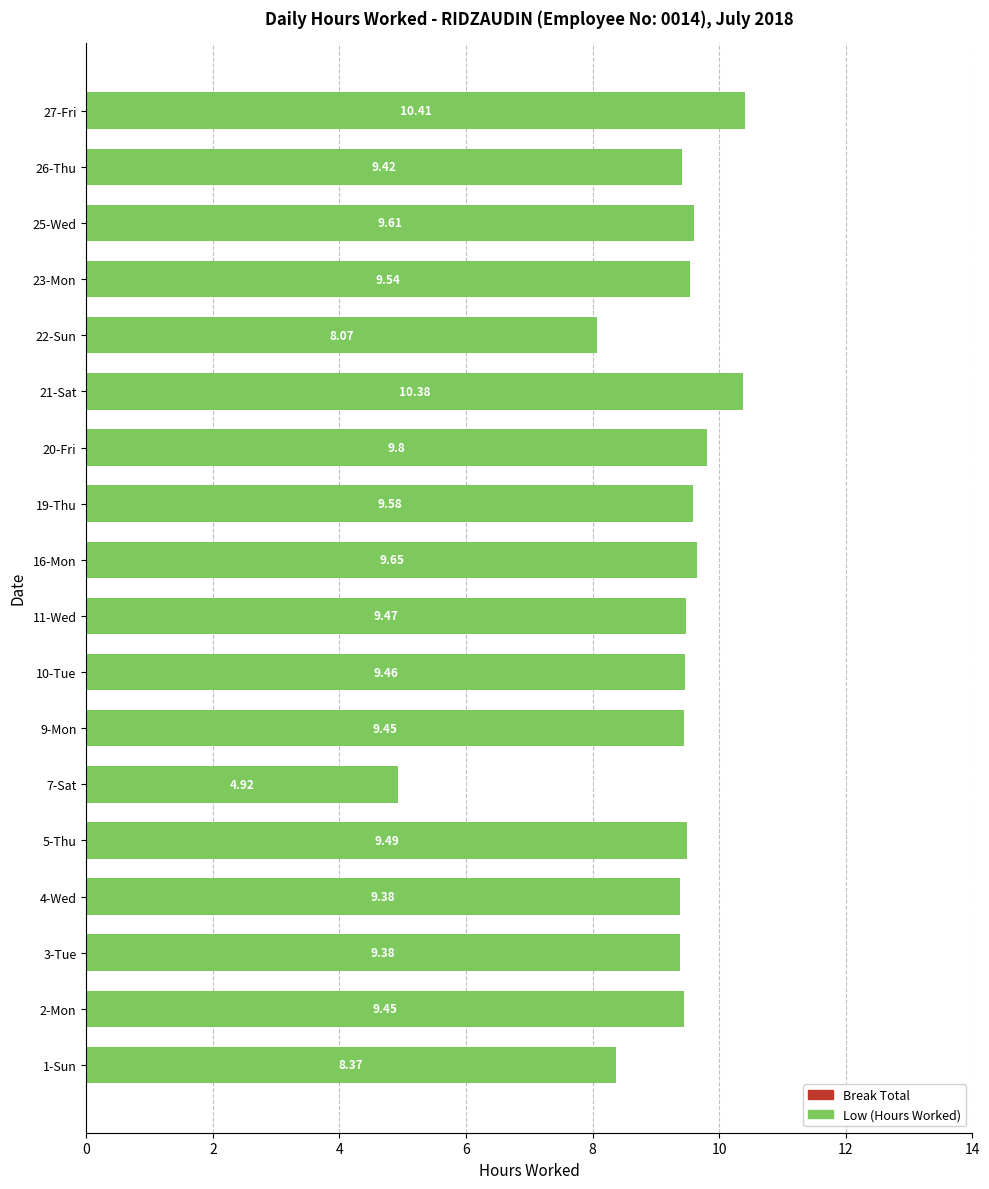

What is the difference between the maximum and minimum values?

5.5